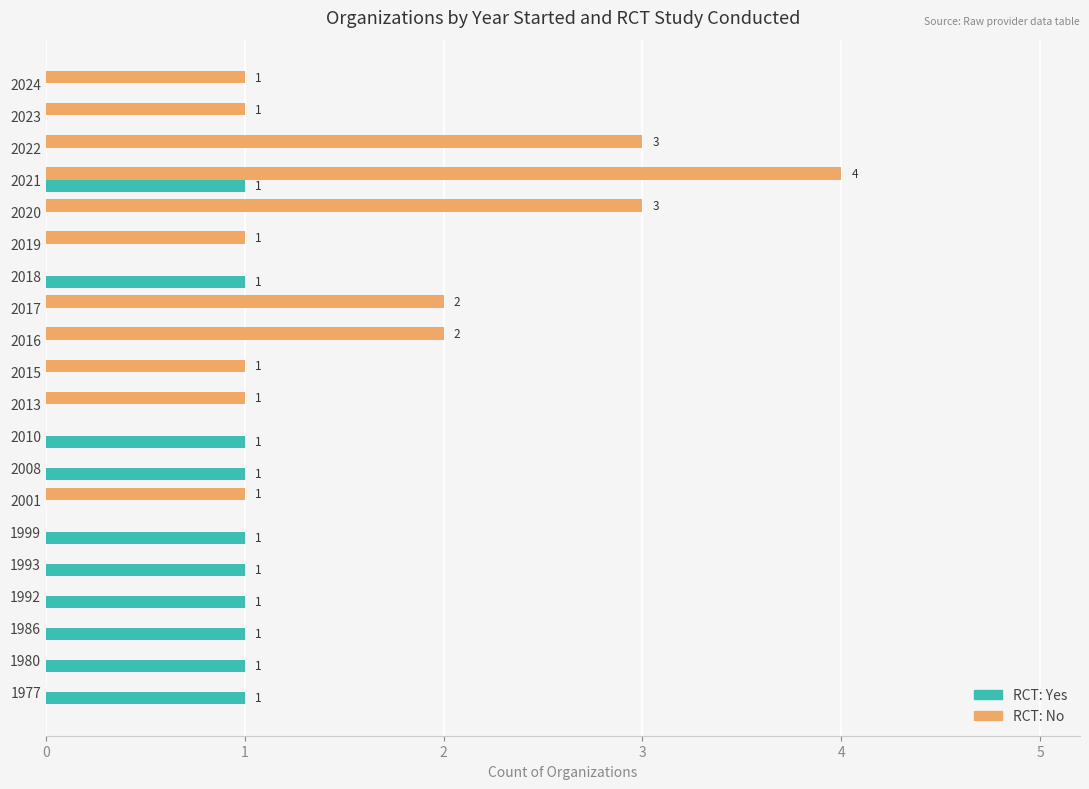

What is the maximum value shown in the chart?

4